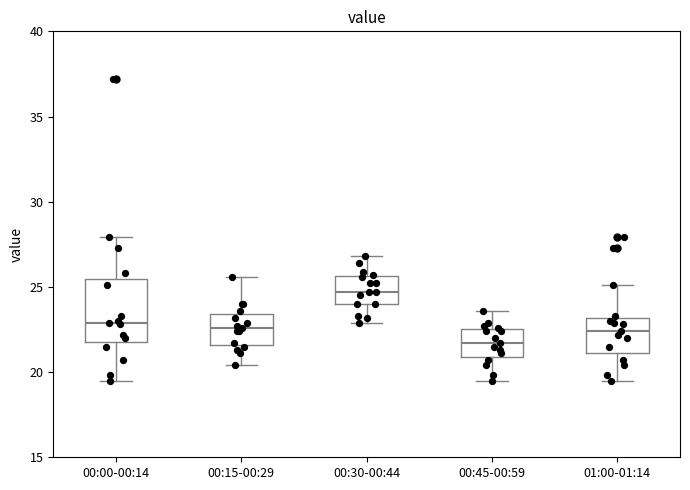

Reading left to right, transcribe this box plot: for each box, give where its median line is, the range the box spans, and where its two whiskers end, as read against the y-axis. The values are not printed on the chart, so give them approximately, as read against the axis.

00:00-00:14: median 23.0, box 22.0 to 25.5, whiskers 19.5 to 28.0
00:15-00:29: median 22.5, box 21.5 to 23.5, whiskers 20.5 to 25.5
00:30-00:44: median 24.5, box 24.0 to 25.5, whiskers 23.0 to 27.0
00:45-00:59: median 21.5, box 21.0 to 22.5, whiskers 19.5 to 23.5
01:00-01:14: median 22.5, box 21.0 to 23.0, whiskers 19.5 to 25.0